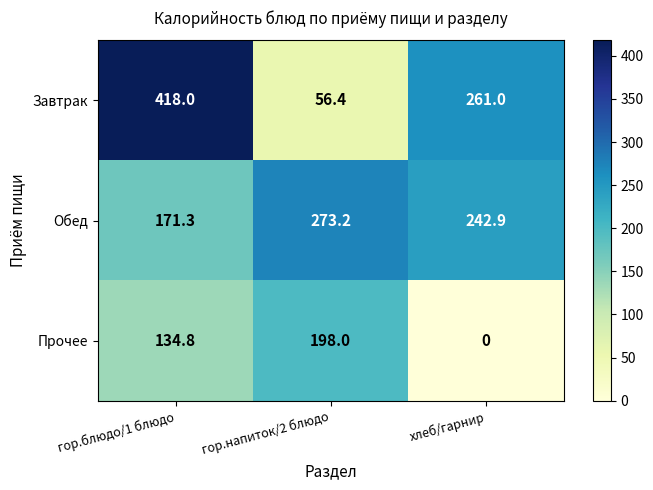

What is the average value of the Завтрак series?

245.1